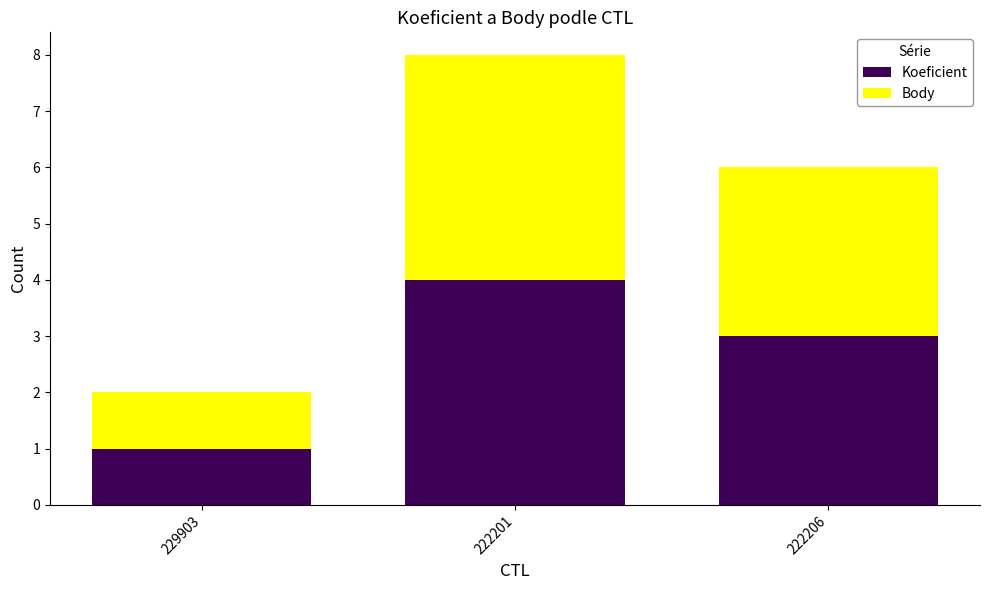

What is the difference between the second highest and minimum values in the Koeficient series?

2